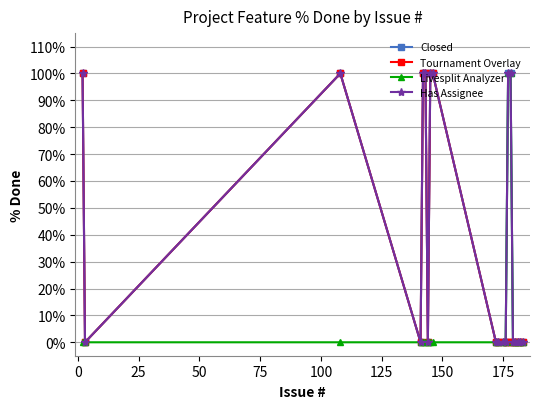

Is this an area chart (filled region under the line)?

No